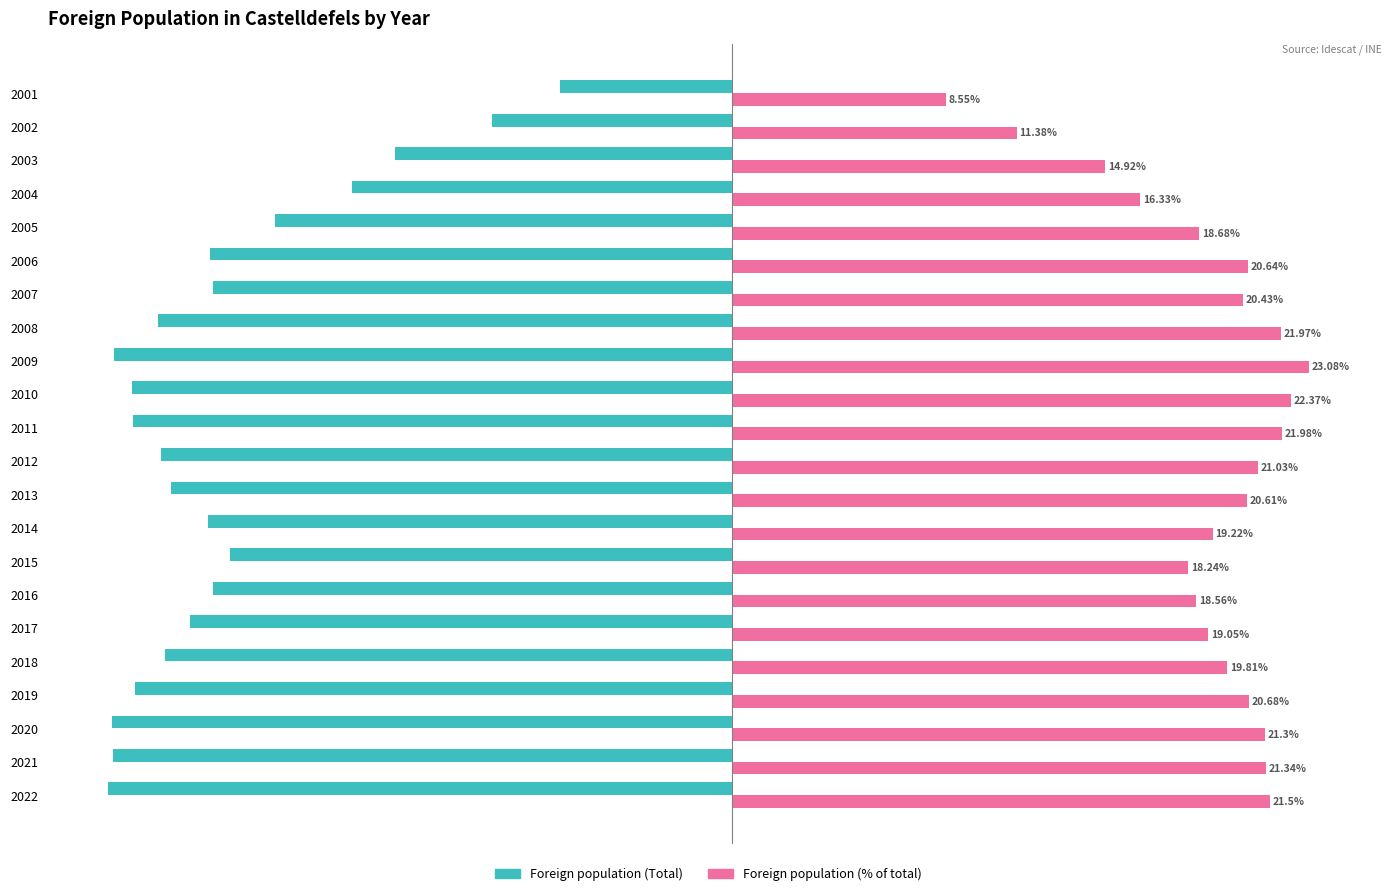

Which series changed the most between 2021 and 2008?

Foreign population (Total)